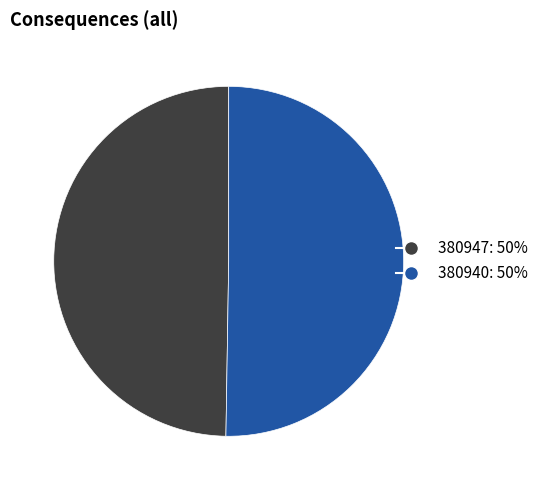

Which has a higher value, 380940: 50% or 380947: 50%?

380940: 50%